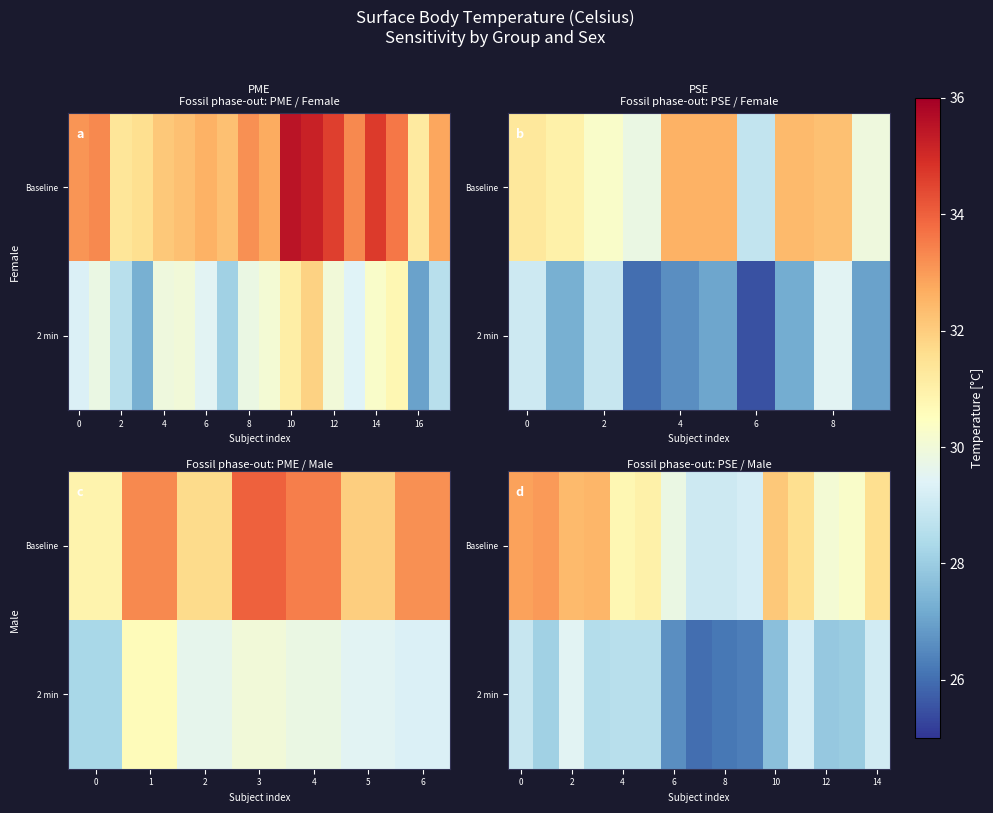

How many data points in 2 min are less than 28?

6